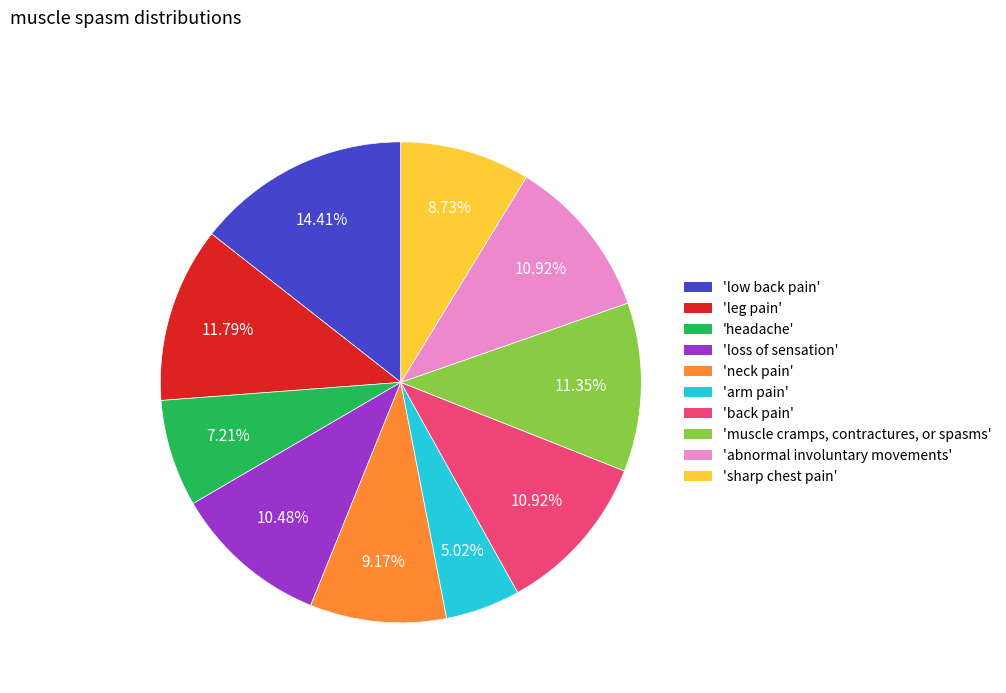

Is the sum of 'arm pain' and 'back pain' greater than half?

No